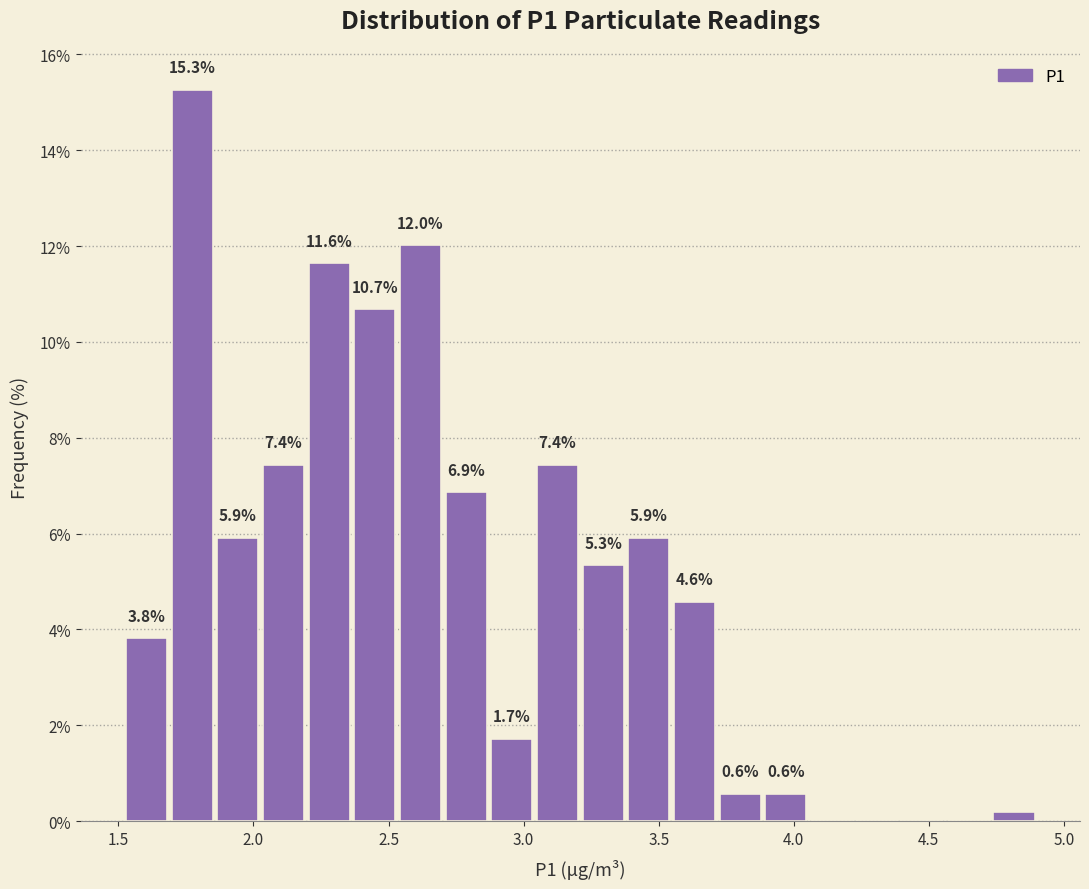

Read against the x-axis, roughly where is the centre of the tallest bar?

1.75